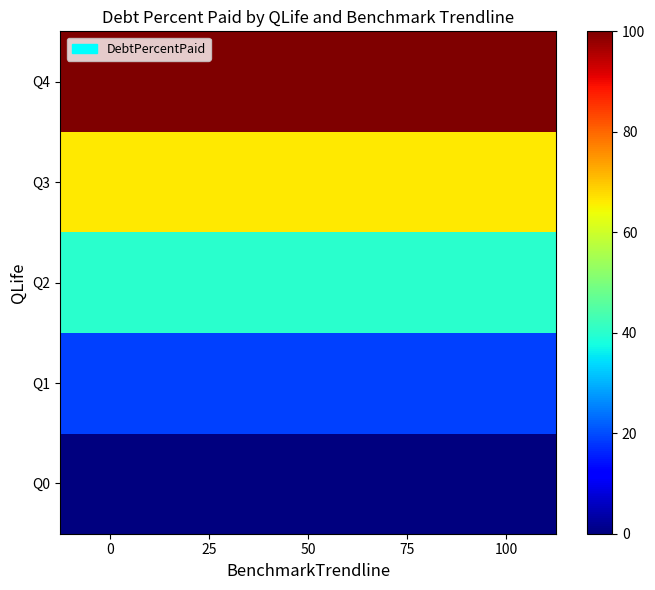

Which series has the largest range (max minus min)?

Q0